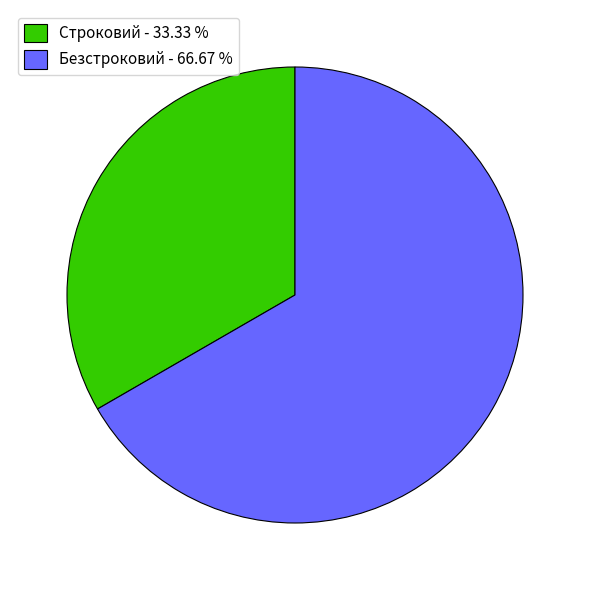

Rank the categories by value from highest to lowest.

Безстроковий, Строковий